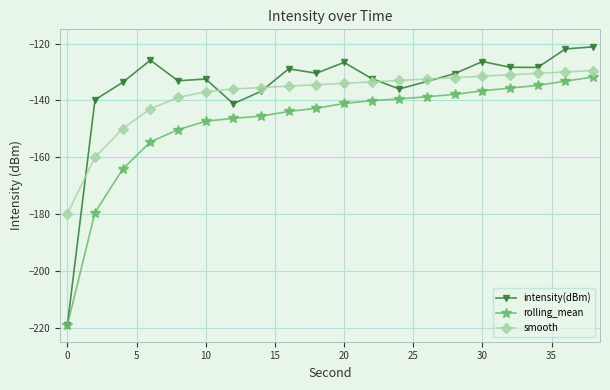

True or false: smooth and rolling_mean intersect in this chart.

False